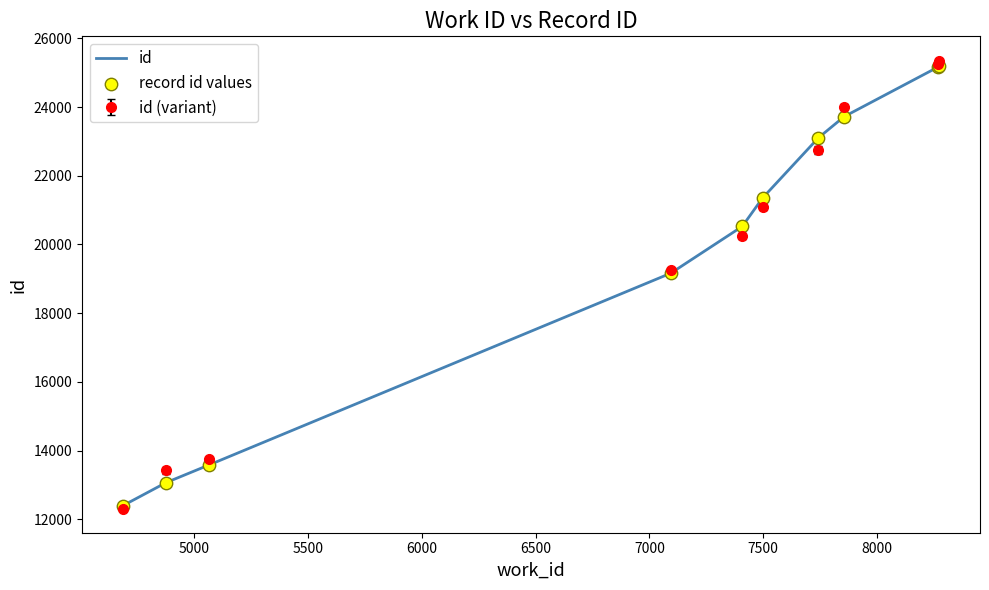

Which series has the largest range (max minus min)?

id (variant)